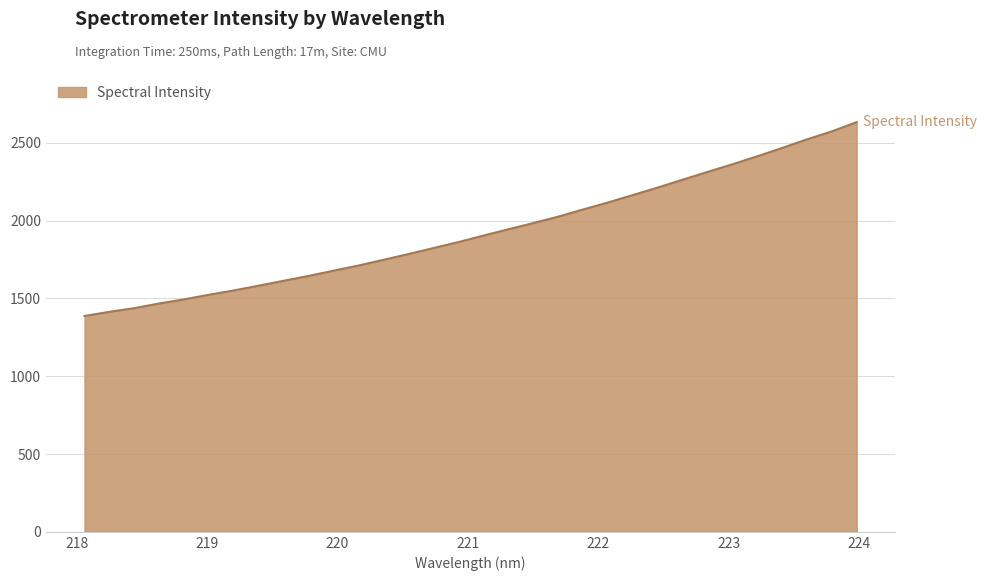

What is the minimum value shown in the chart?

1387.5